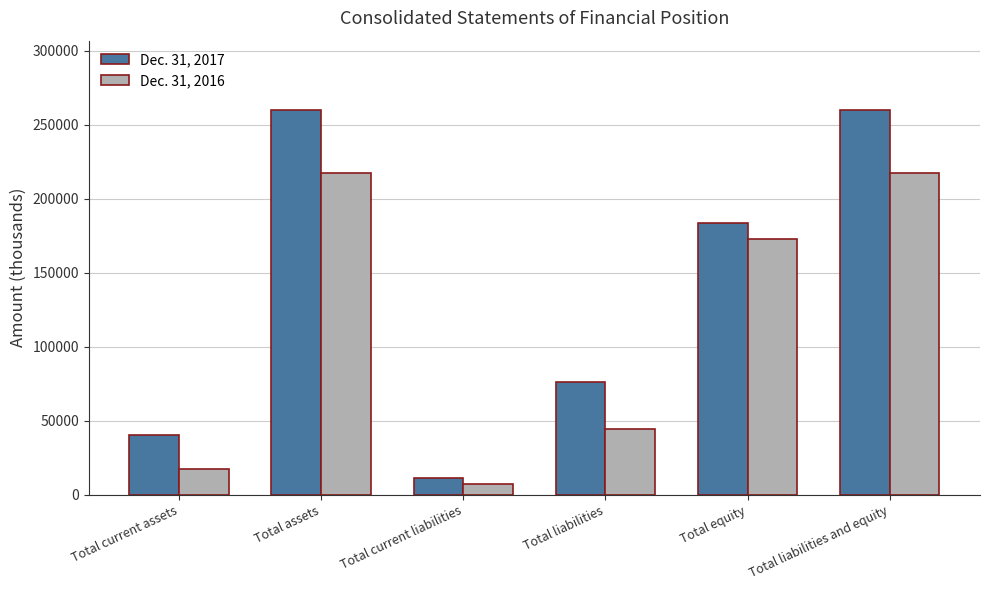

Reading right to left, list all the values displayed in this chart.

Dec. 31, 2017: Total liabilities and equity=260068	Total equity=183952	Total liabilities=76116	Total current liabilities=10995	Total assets=260068	Total current assets=40135
Dec. 31, 2016: Total liabilities and equity=217423	Total equity=172711	Total liabilities=44712	Total current liabilities=7260	Total assets=217423	Total current assets=17113